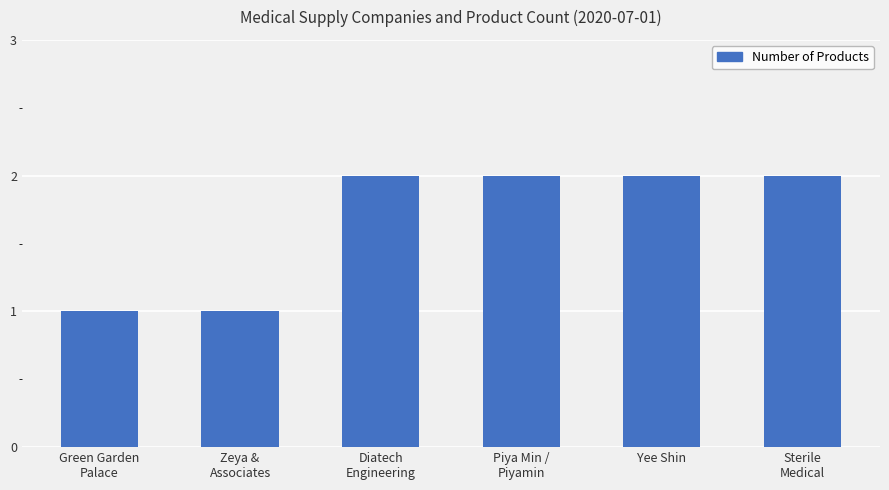

How many distinct data groups are displayed?

1